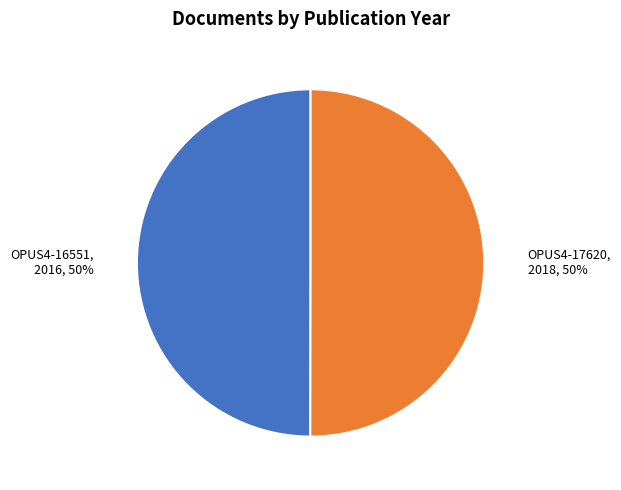

Approximately how many times larger is the value at OPUS4-17620 compared to OPUS4-16551?

1.0